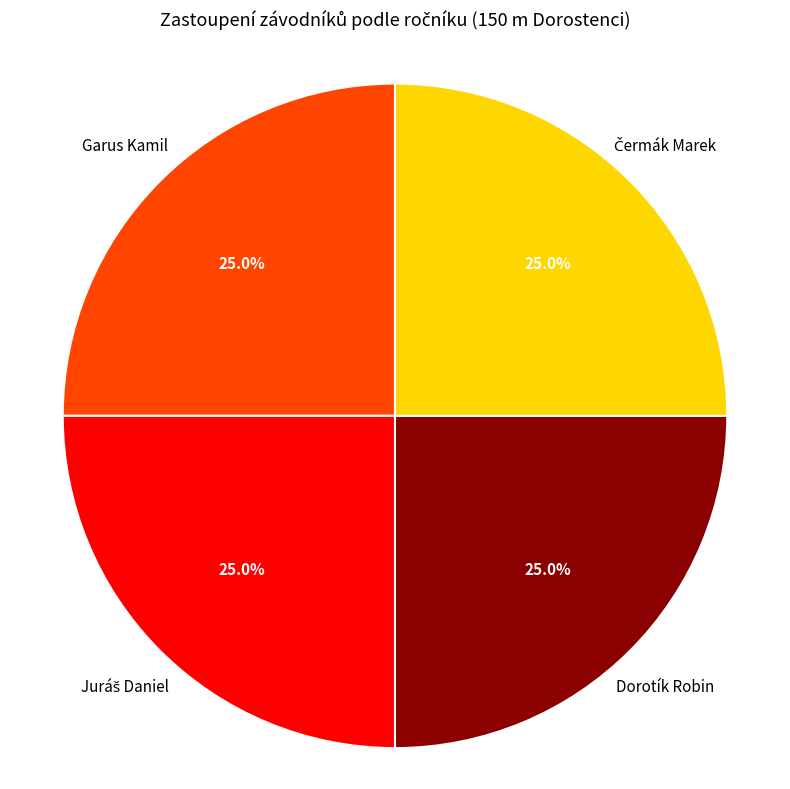

Does Garus Kamil account for over 50% of the chart?

No